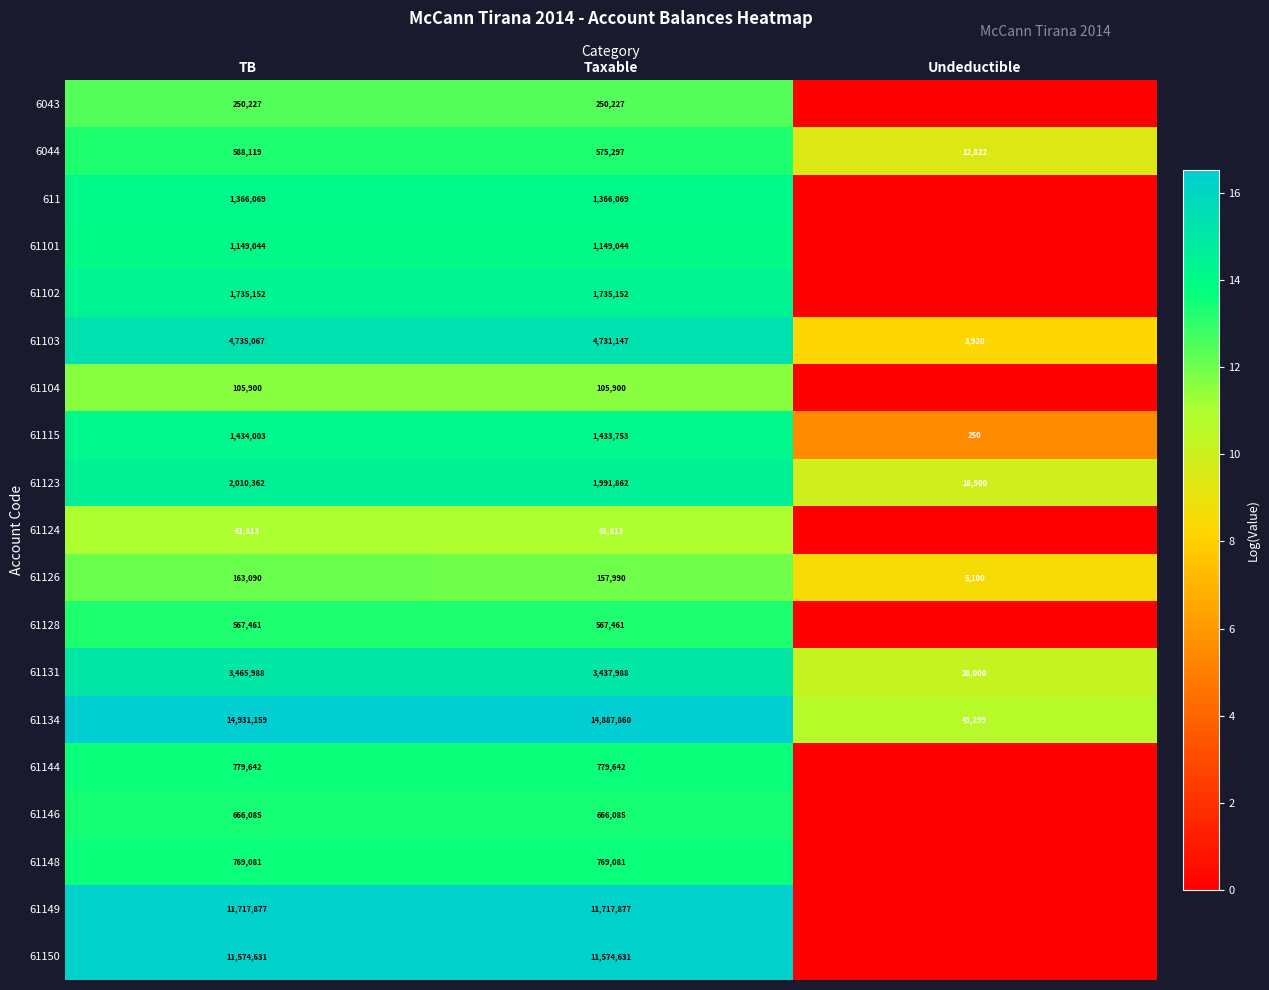

Where is 61103 nearest to the value 2369493?

Taxable